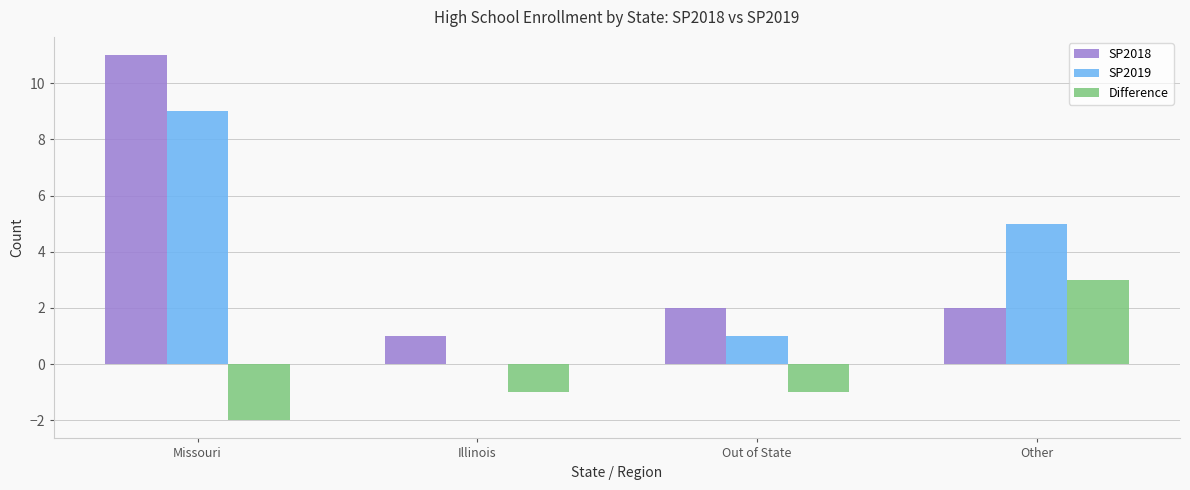

How many series are shown in this chart?

3